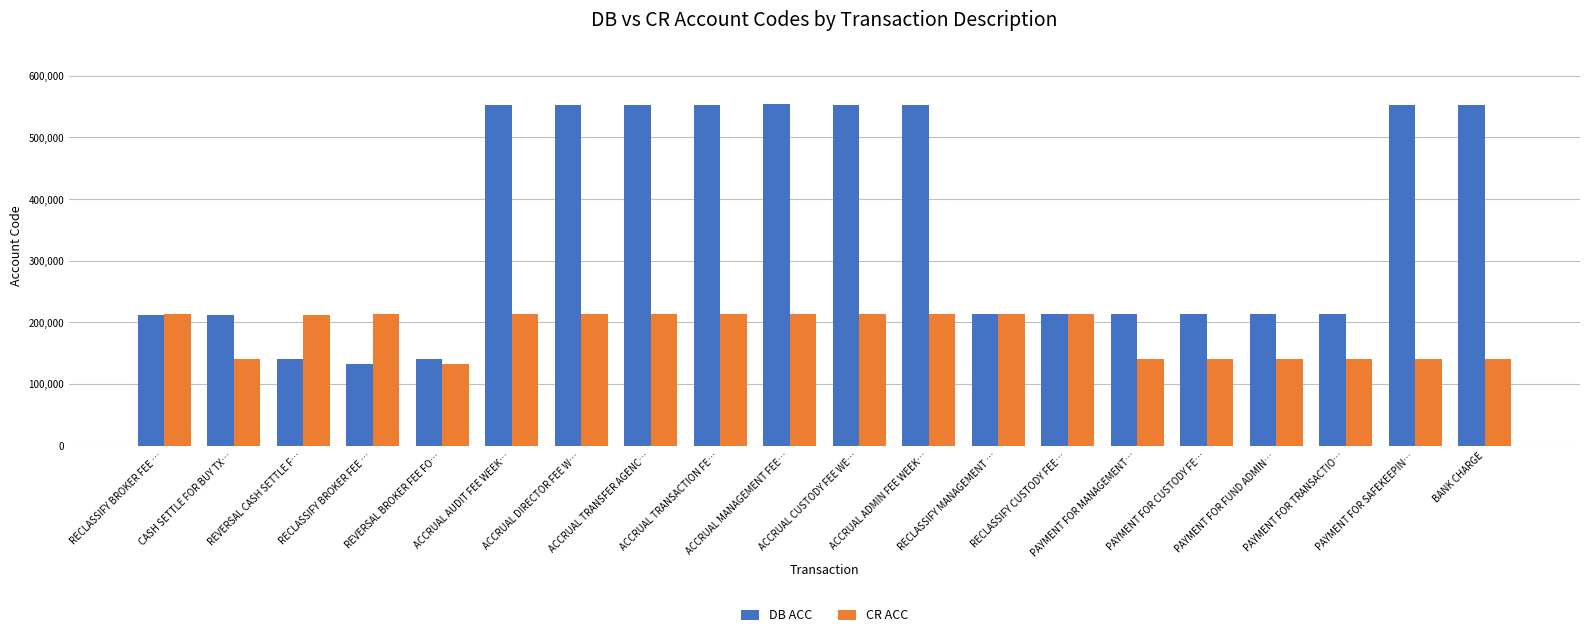

Which has a higher value, RECLASSIFY MANAGEMENT … or CASH SETTLE FOR BUY TX…?

RECLASSIFY MANAGEMENT …